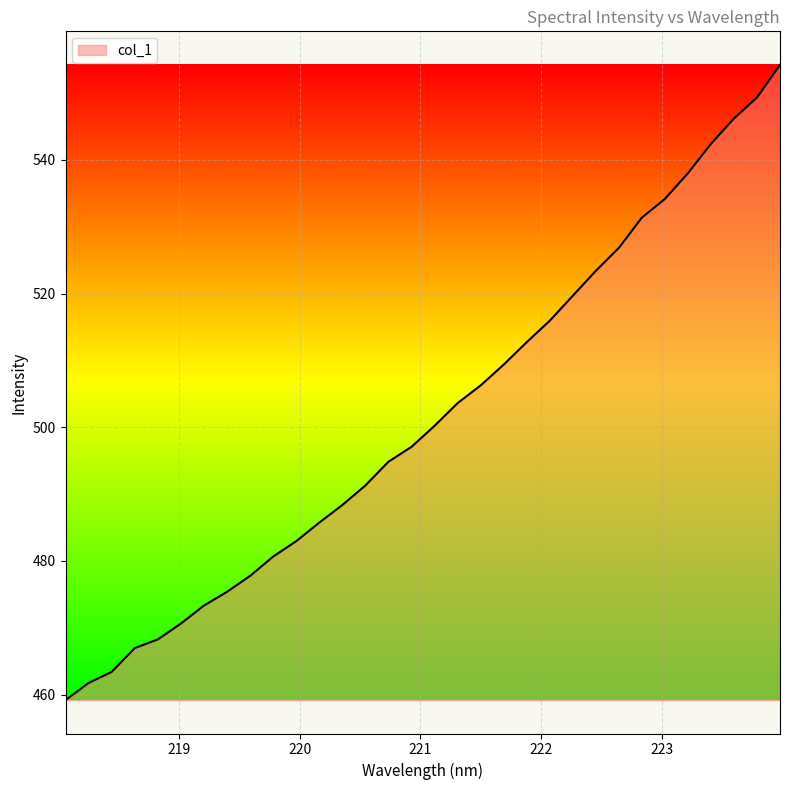

Reading right to left, transcribe all the data shown in this chart.

554.2	549.3	546.2	542.4	538.0	534.1	531.4	526.8	523.4	519.7	515.9	512.7	509.4	506.2	503.6	500.2	497.1	494.8	491.3	488.4	485.7	482.9	480.6	477.8	475.4	473.3	470.6	468.3	467.0	463.4	461.7	459.2